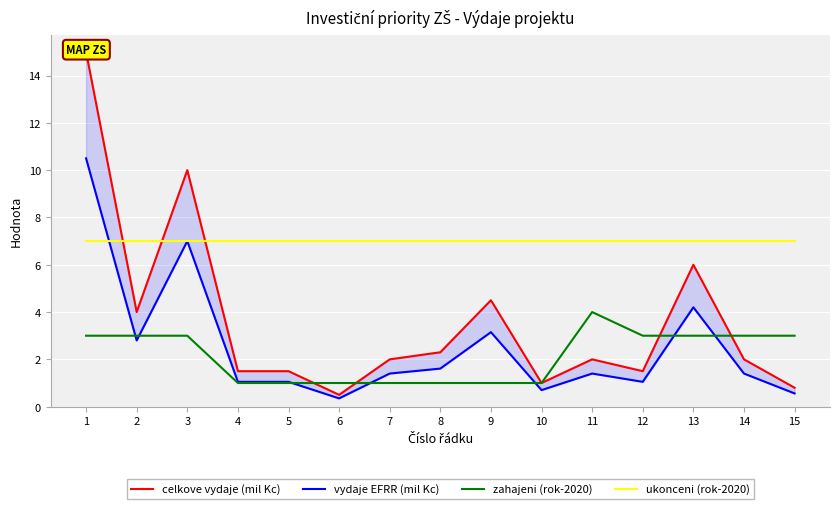

Is this an area chart (filled region under the line)?

No